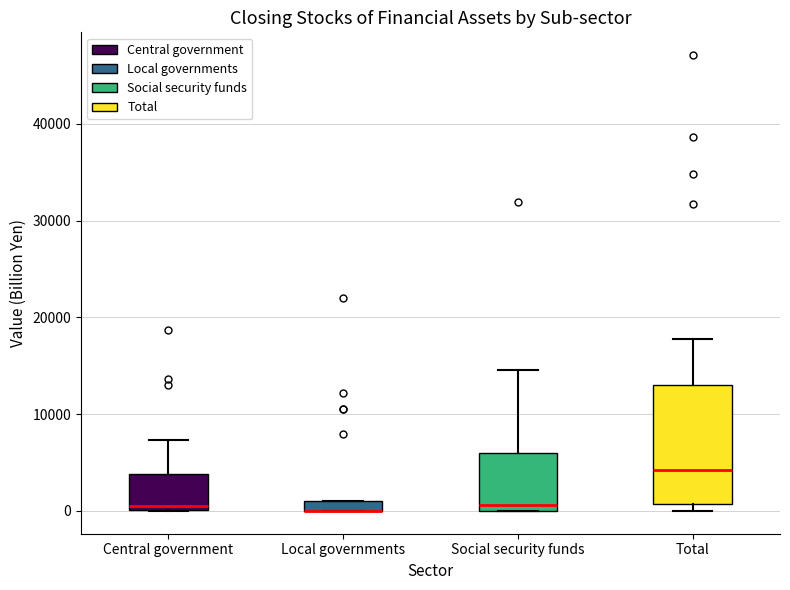

Where is the upper edge of the box for Local governments on the y-axis? The values are not printed on the chart, so give them approximately, as read against the axis.

1000